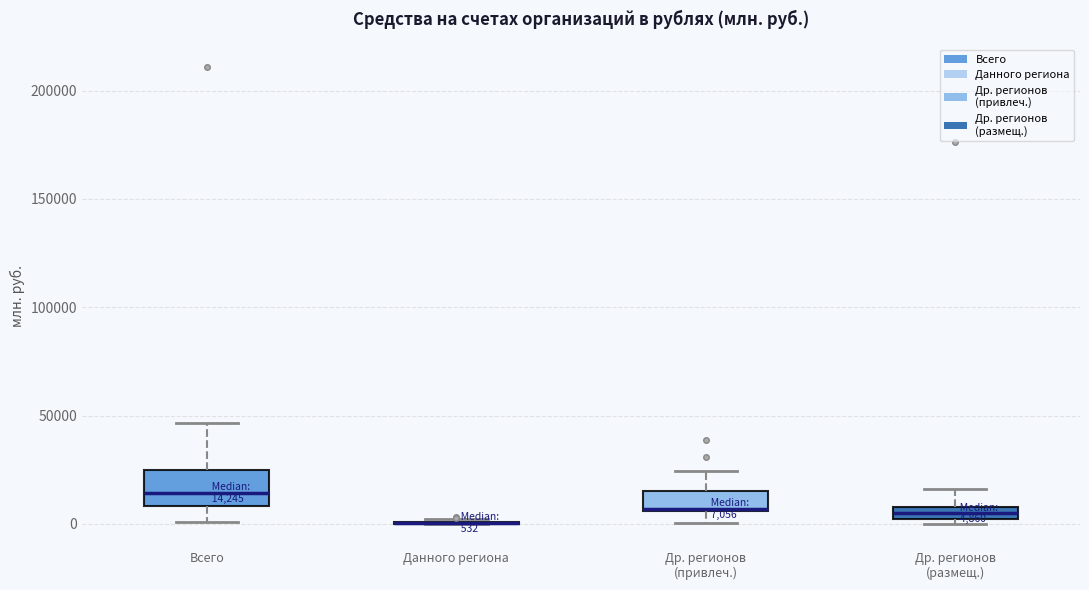

Comparing the boxes themselves (not the whiskers), which one is the tallest?

Всего